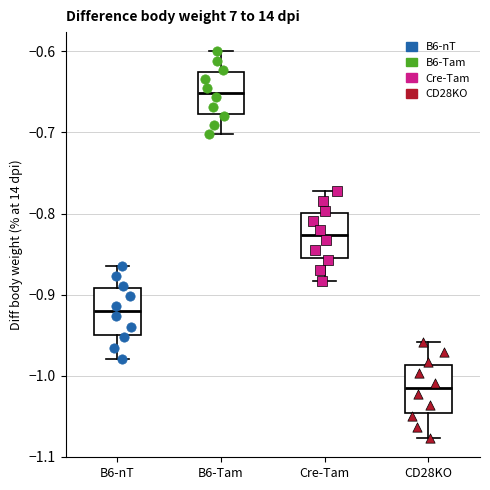

Which box's median line is the highest?

B6-Tam